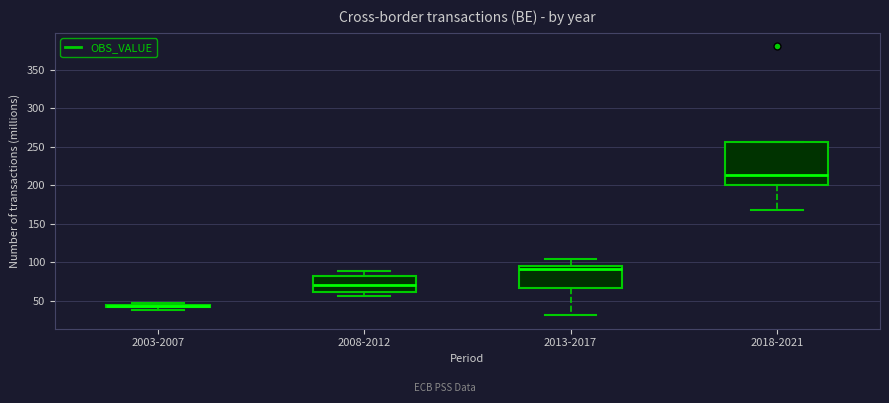

Where is the upper edge of the box for 2008-2012 on the y-axis? The values are not printed on the chart, so give them approximately, as read against the axis.

80